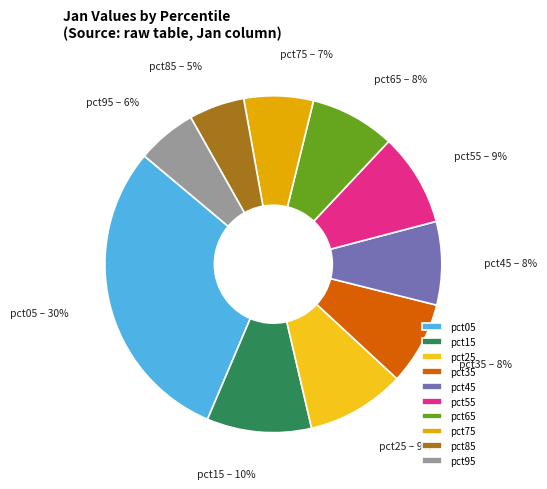

To the nearest percent, what is the combined percentage of pct15 and pct95?

16%